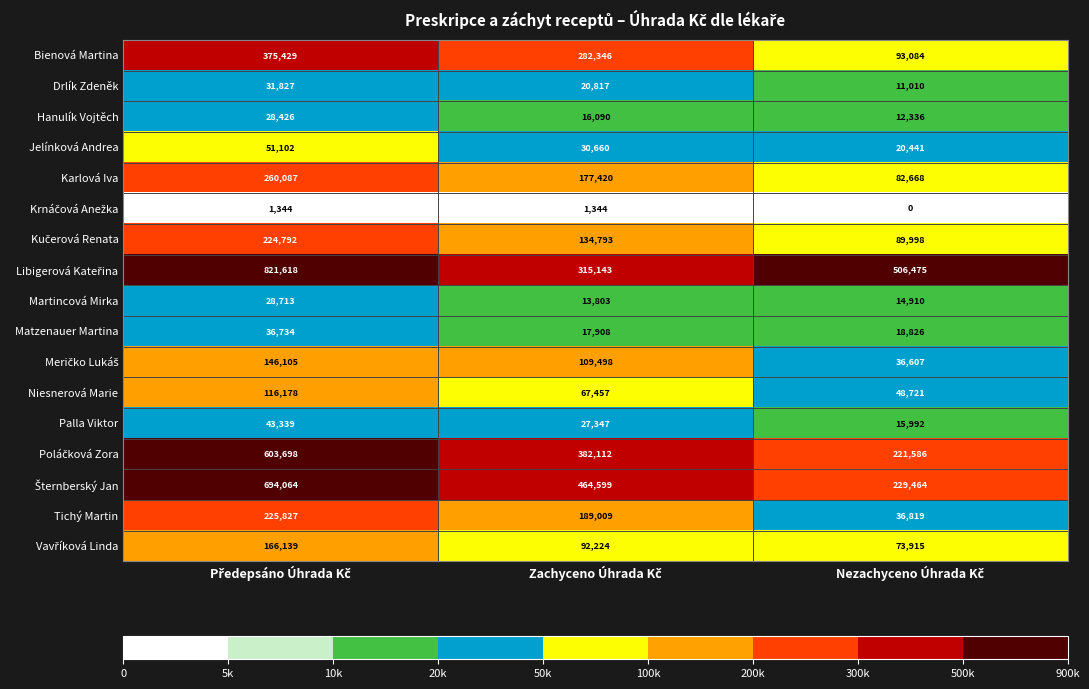

What is the maximum value shown in the chart?

821618